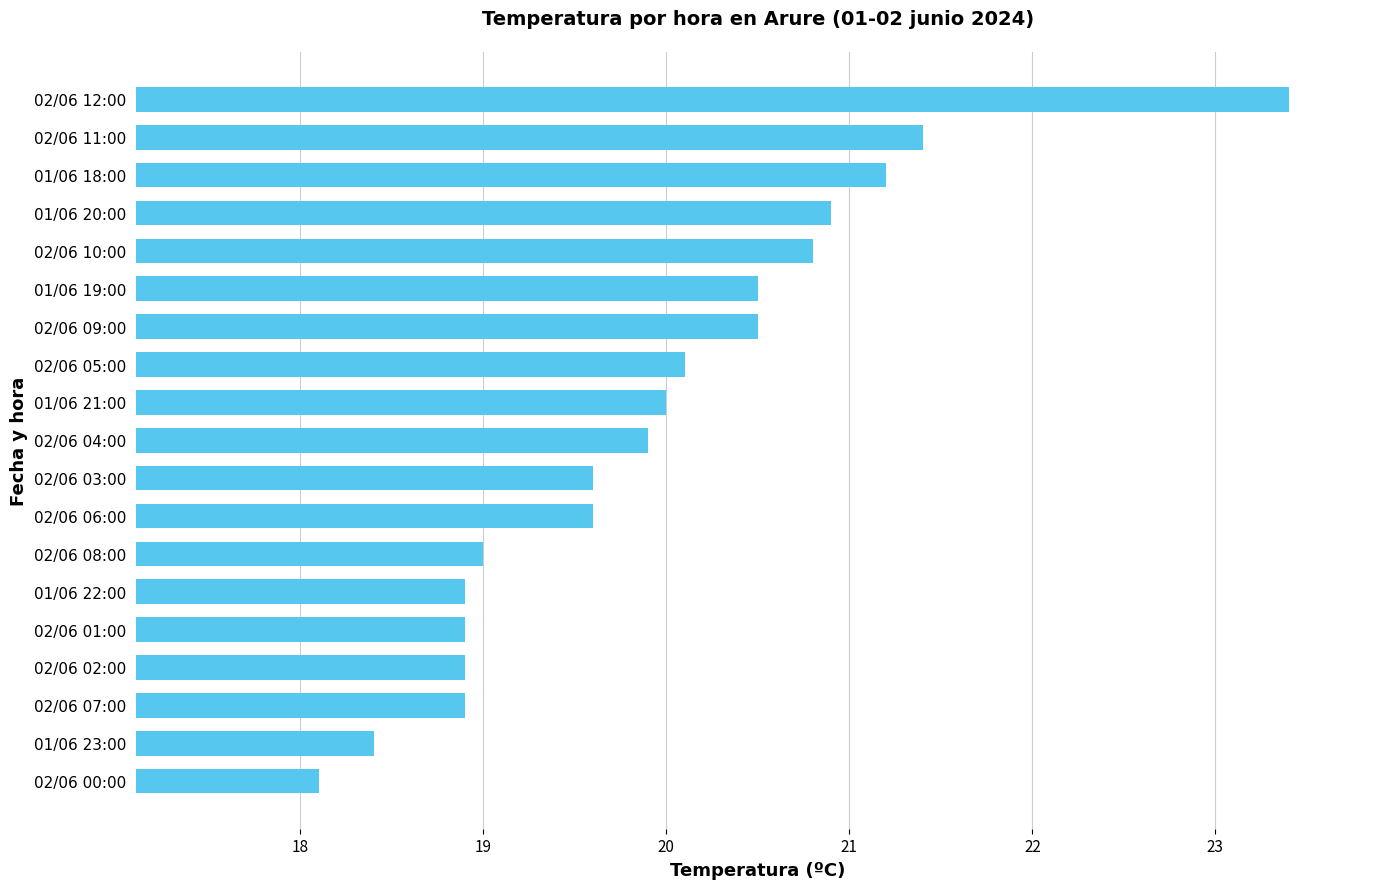

What is the change in value from 02/06 06:00 to 02/06 10:00?

+1.2